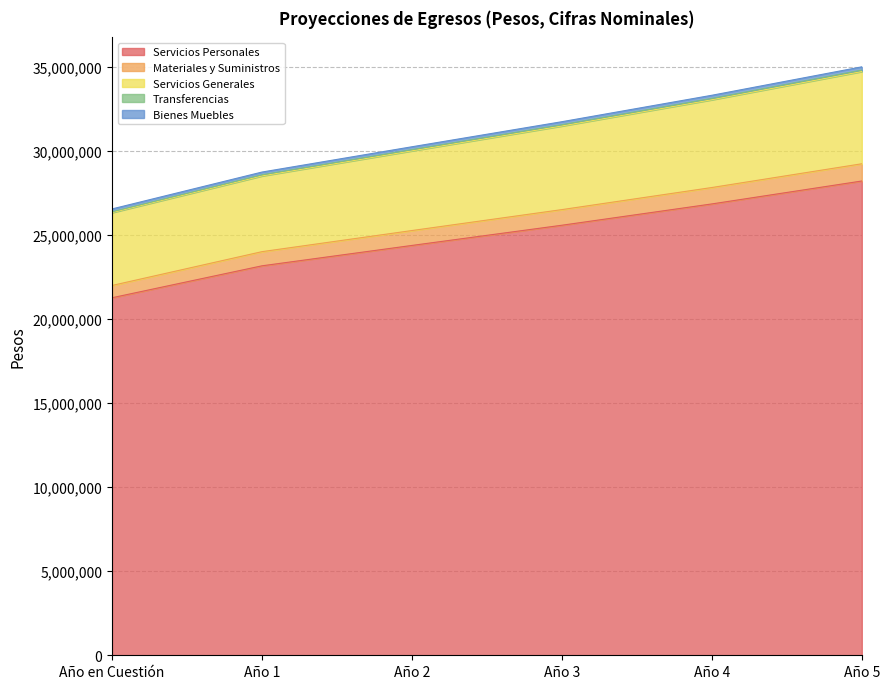

At how many categories does at least one series exceed 26636792?

5